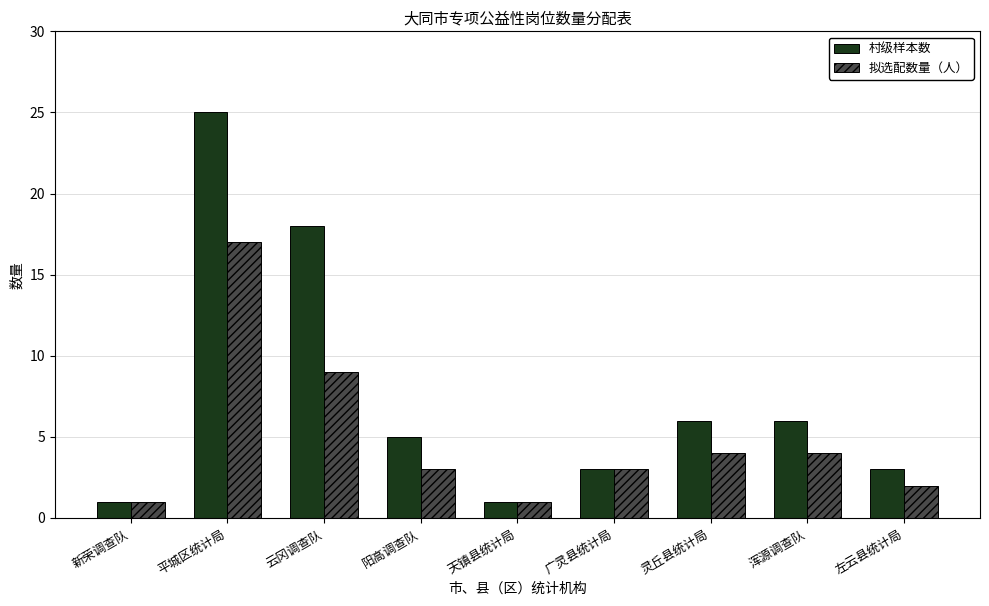

Reading right to left, transcribe all the data shown in this chart.

村级样本数: 3	6	6	3	1	5	18	25	1
拟选配数量（人）: 2	4	4	3	1	3	9	17	1